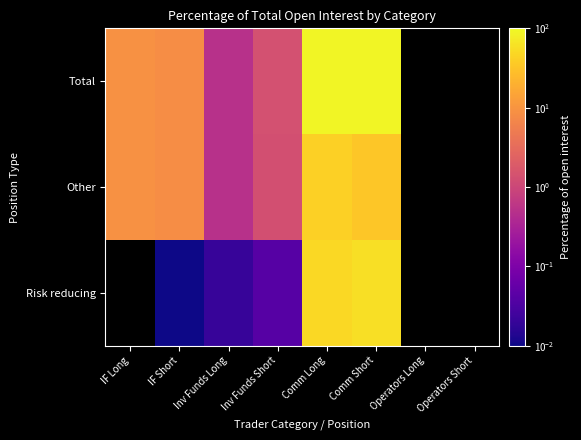

What is the spread (max minus min) of values at Comm Short?

57.2